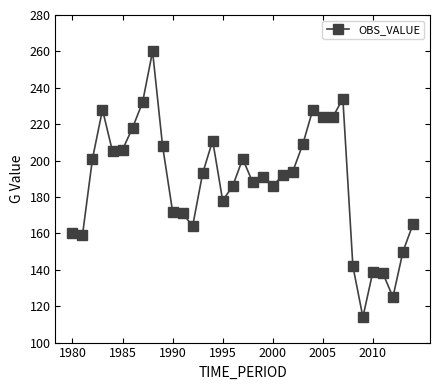

What is the value of the 8th point from the left?

232